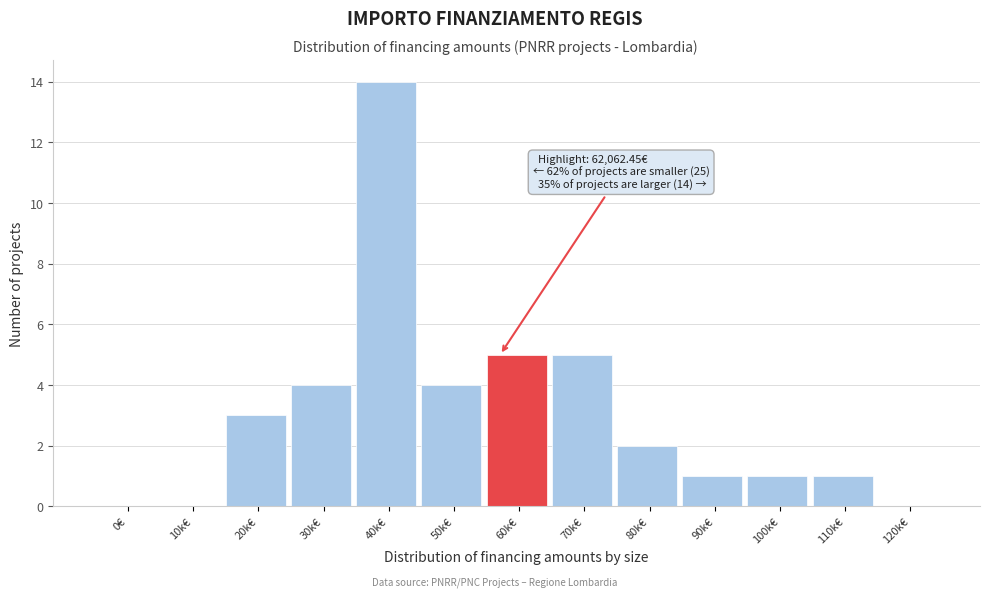

Reading left to right, list all the values displayed in this chart.

0€=0	10k€=0	20k€=3	30k€=4	40k€=14	50k€=4	60k€=5	70k€=5	80k€=2	90k€=1	100k€=1	110k€=1	120k€=0